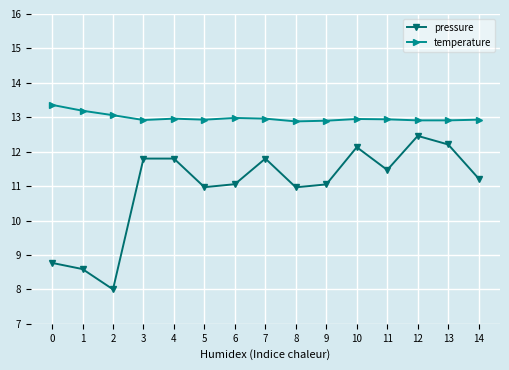

Is it true that temperature equals 7.0 at 6?

False